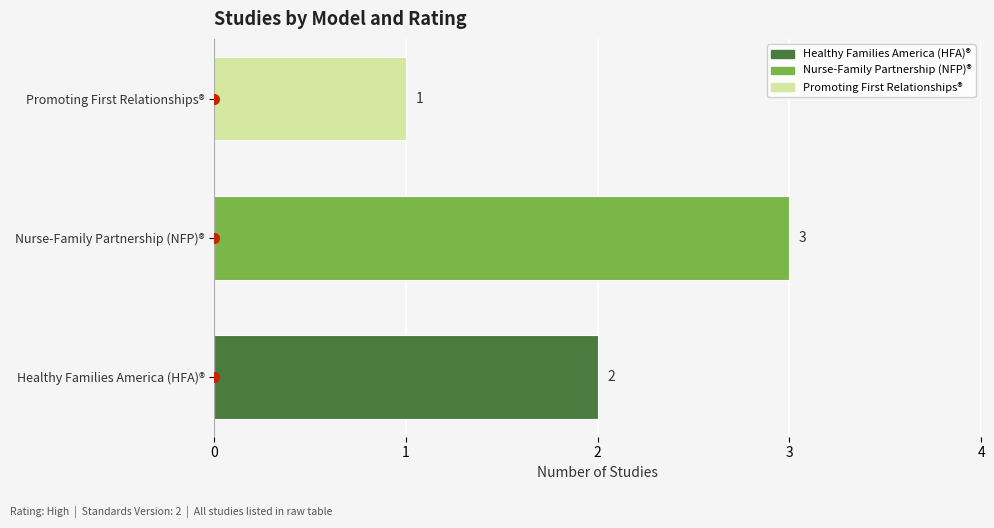

The chart shows a value of 1 at Promoting First Relationships®. True or false?

True